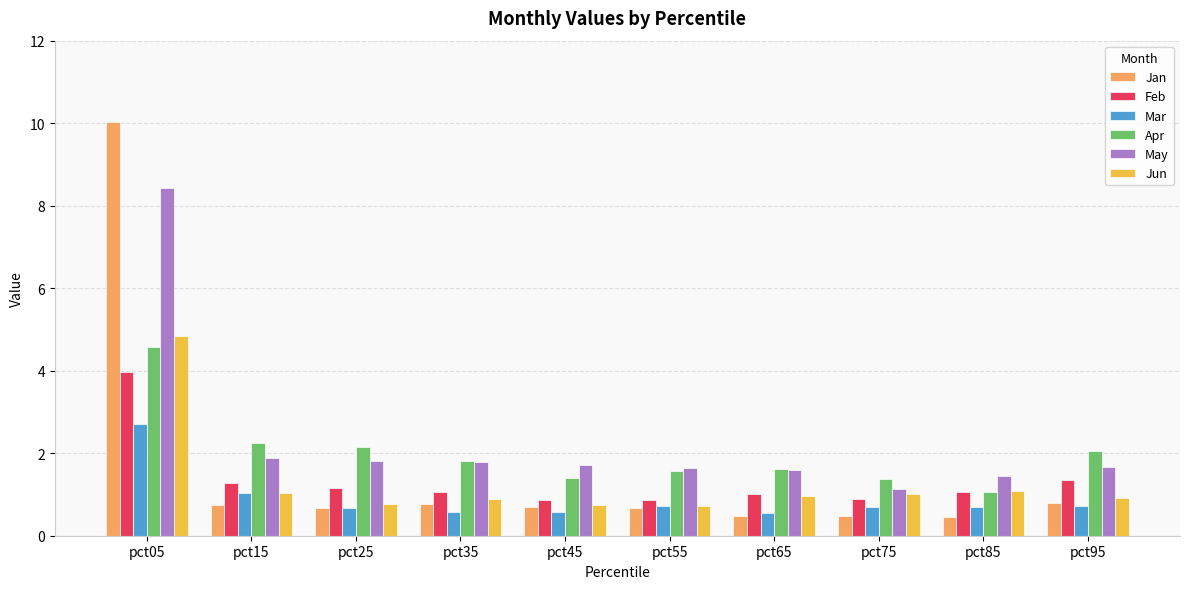

What value does the May series have at pct05?

8.4